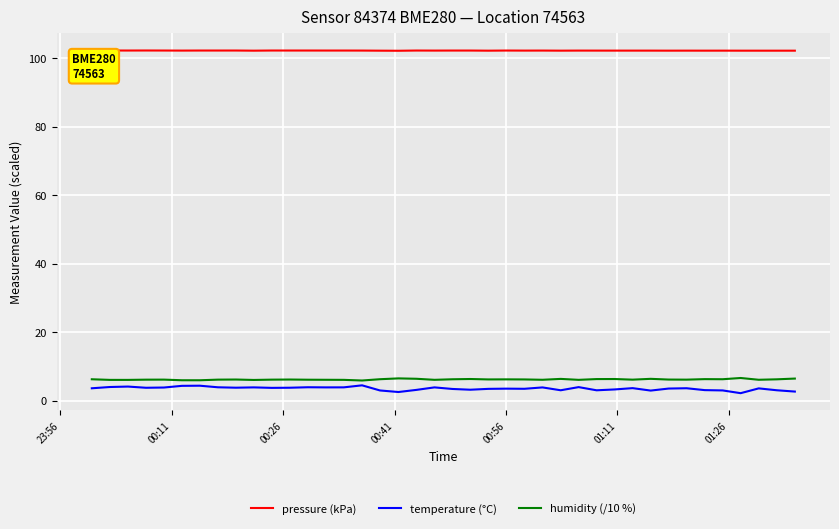

What are all the series names shown in the legend?

pressure (kPa), temperature (°C), humidity (/10 %)